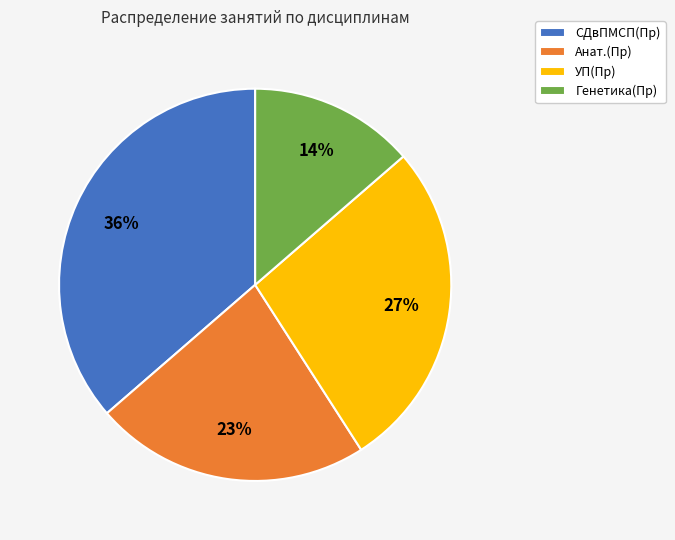

Which slice is the largest?

СДвПМСП(Пр)